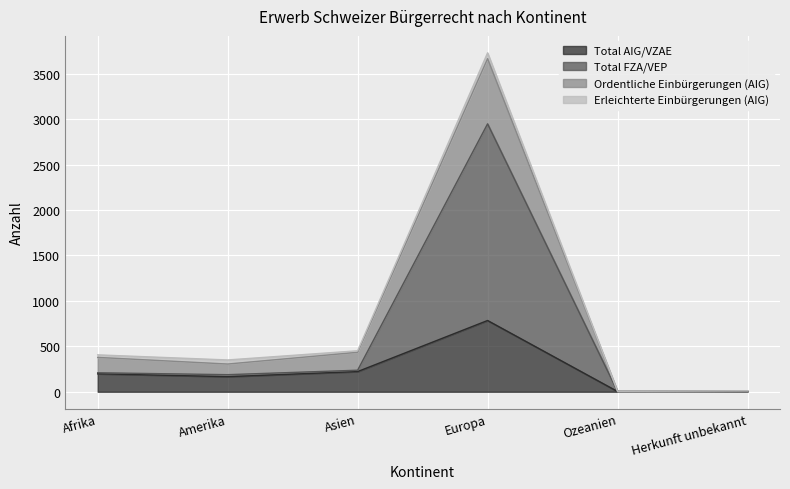

What is the label of the 5th point from the left?

Ozeanien